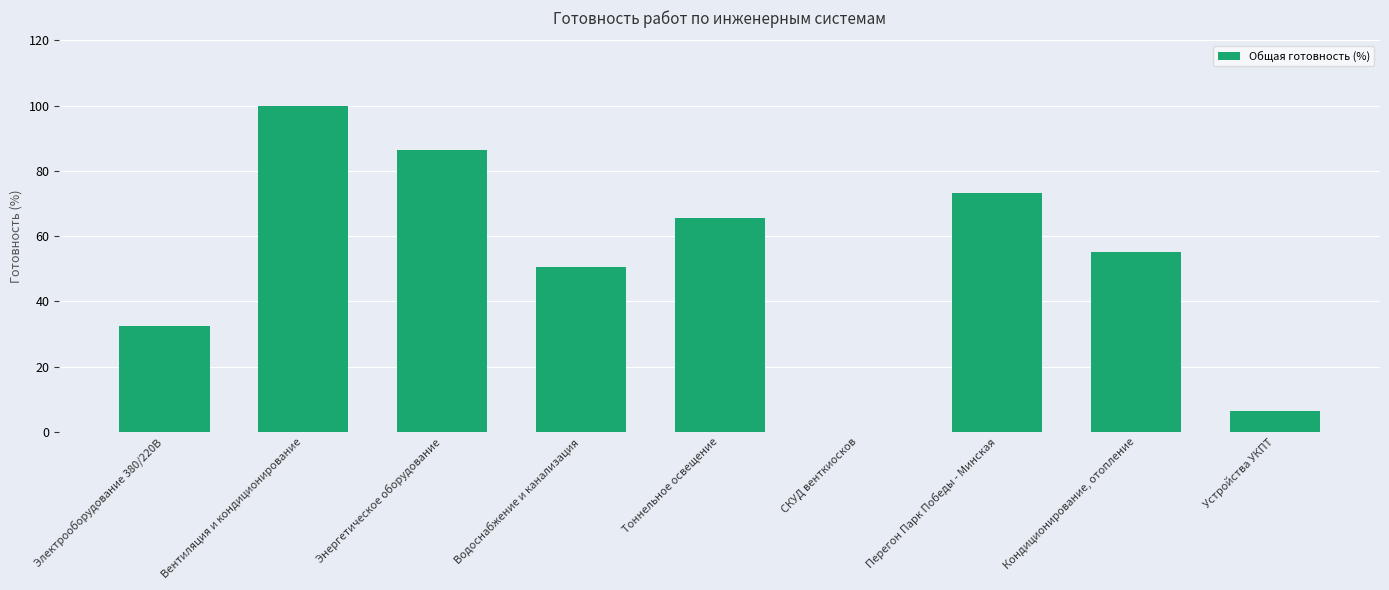

Read the value at Водоснабжение и канализация.

50.6